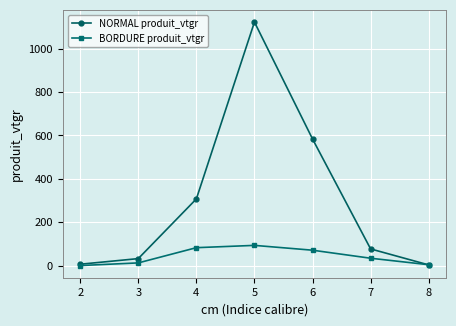

What is the maximum value for NORMAL produit_vtgr?

1122.7